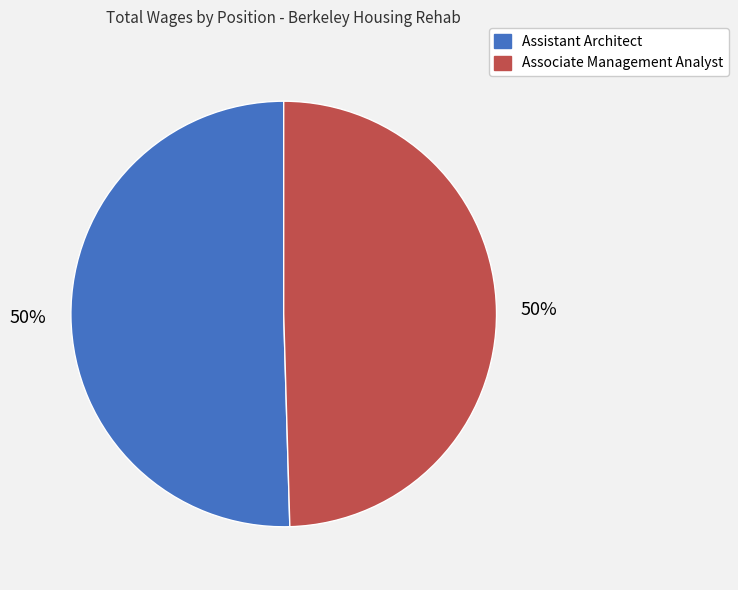

To the nearest percent, what portion does Assistant Architect represent?

50%